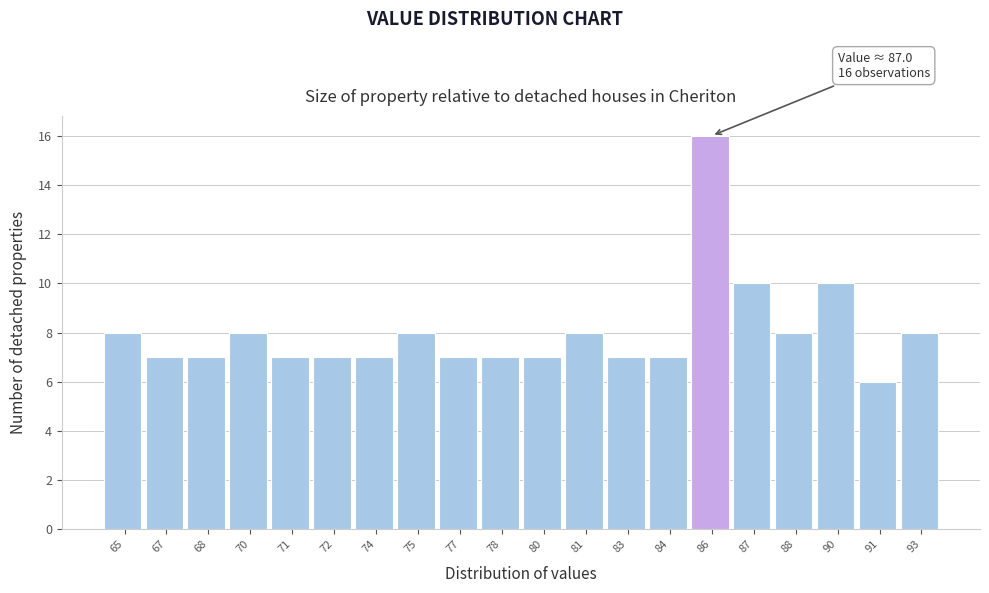

Reading right to left, list all the values displayed in this chart.

8	6	10	8	10	16	7	7	8	7	7	7	8	7	7	7	8	7	7	8